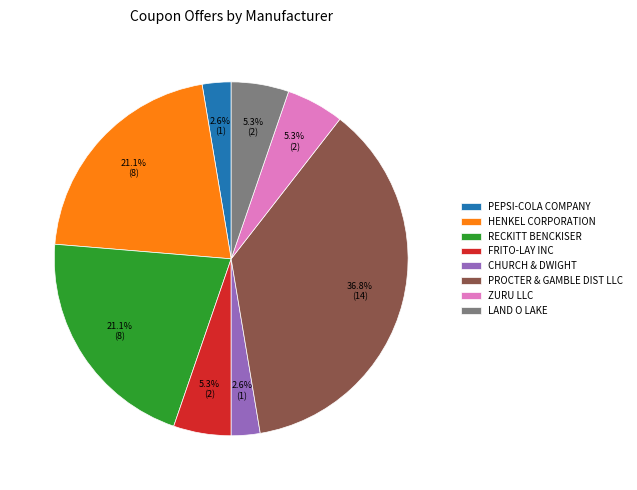

The HENKEL CORPORATION slice represents 21% of the pie. True or false?

True